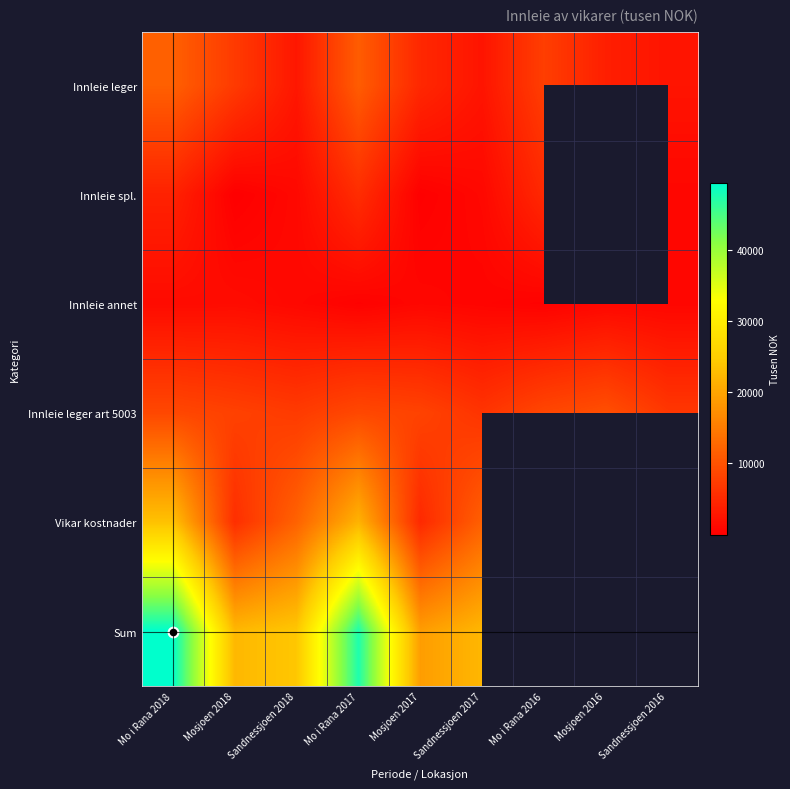

What is the lowest value of the Innleie leger art 5003 series?

6324.7